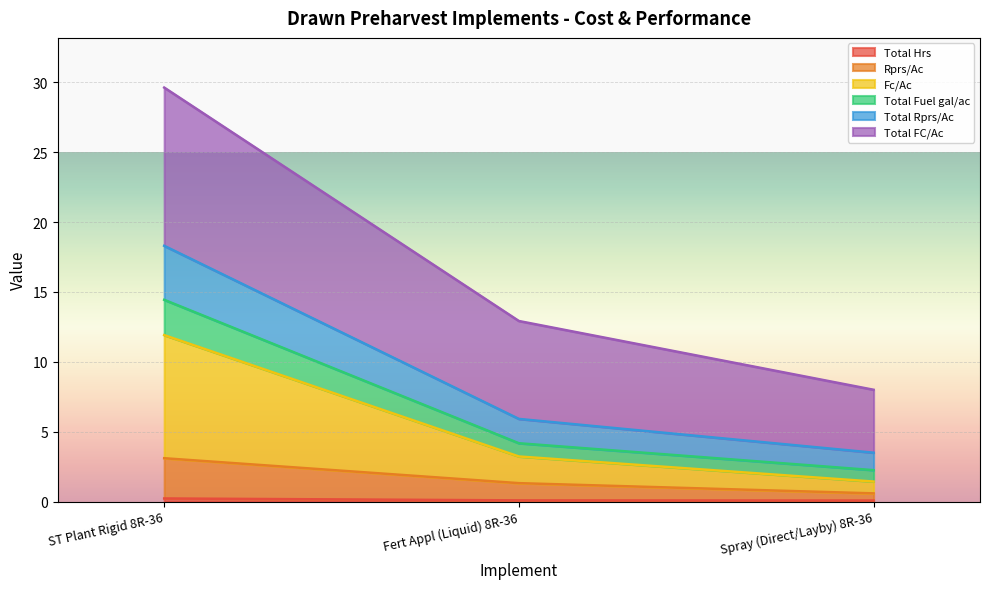

At which label does Fc/Ac reach its peak?

ST Plant Rigid 8R-36